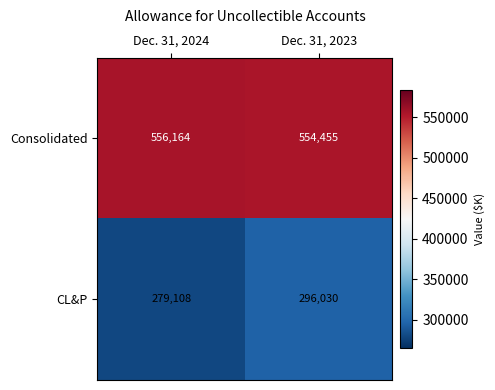

What is the difference between the Consolidated values at Dec. 31, 2023 and Dec. 31, 2024?

1709